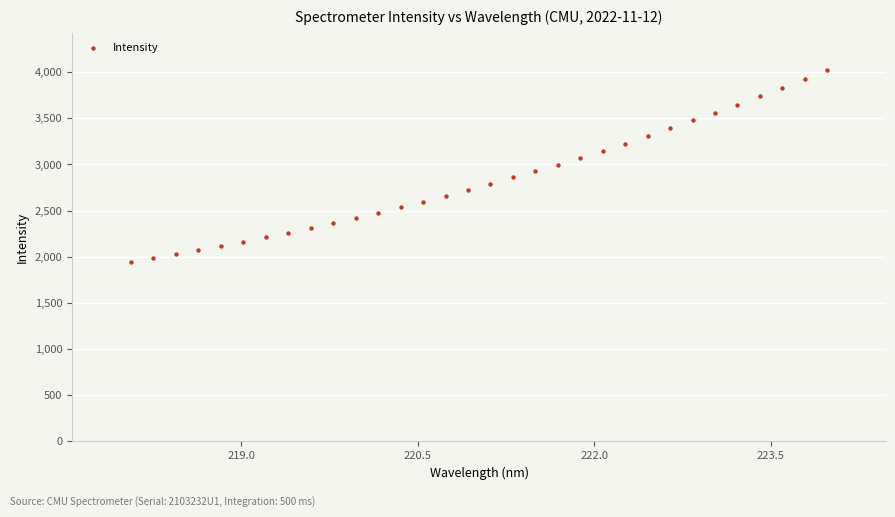

What is the range of X values (max minus min)?

5.9